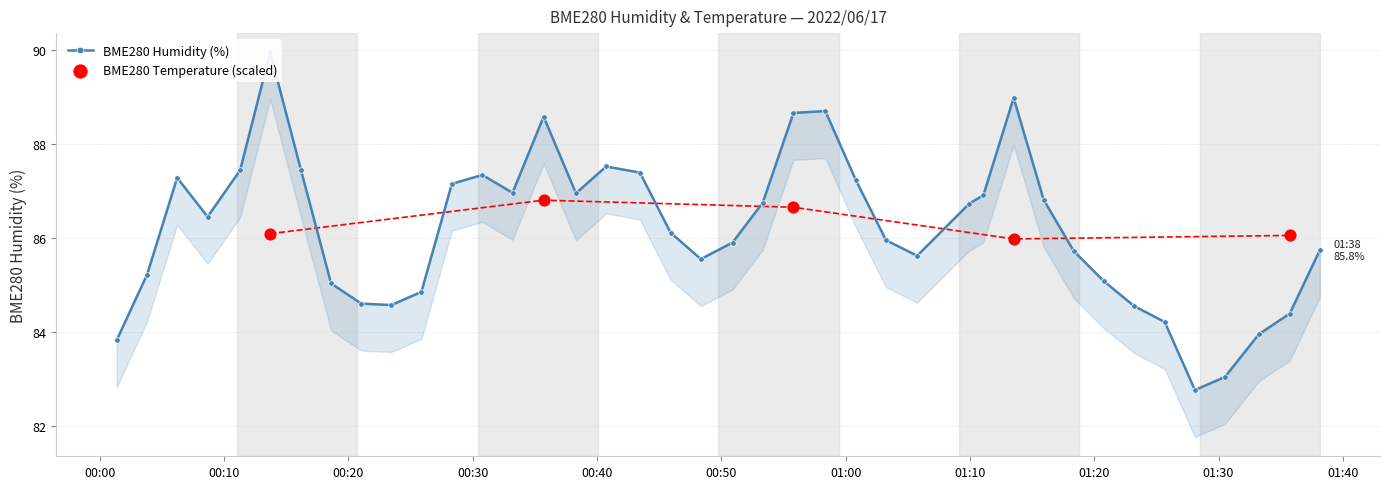

Approximately how many times larger is the value at 2022/06/17 00:18:36 compared to 2022/06/17 01:33:15?

1.0